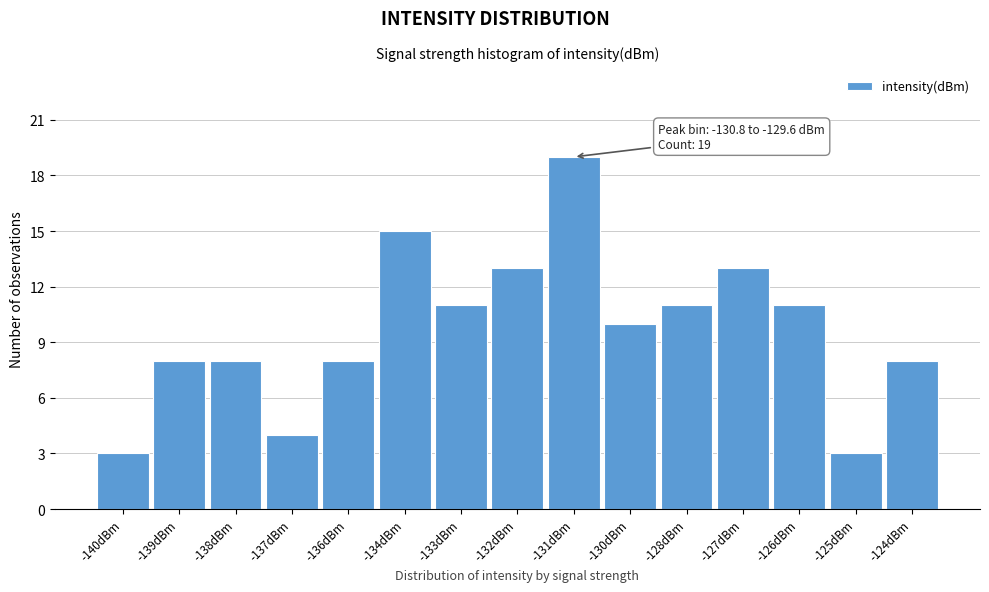

Reading left to right, extract all data points from this chart.

3	8	8	4	8	15	11	13	19	10	11	13	11	3	8